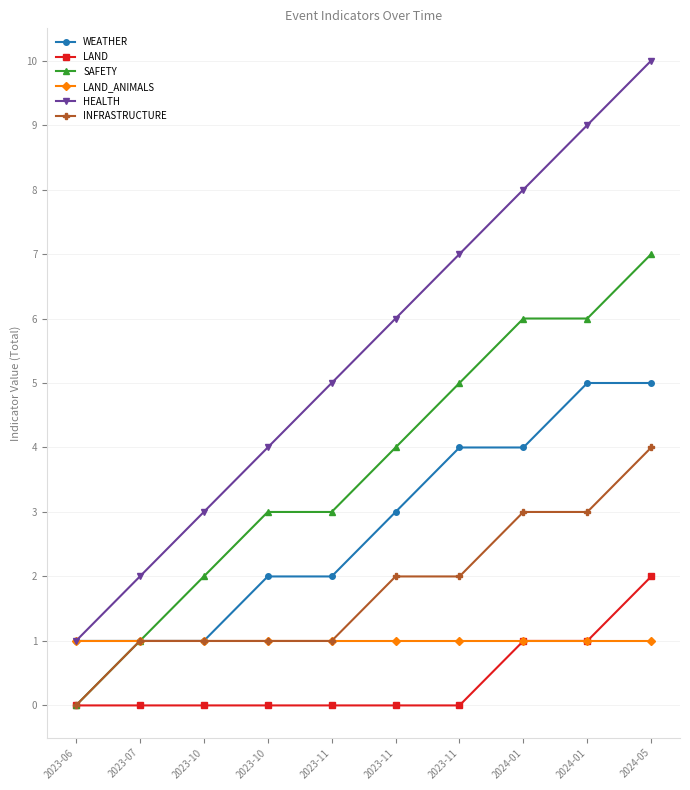

How many distinct data groups are displayed?

6